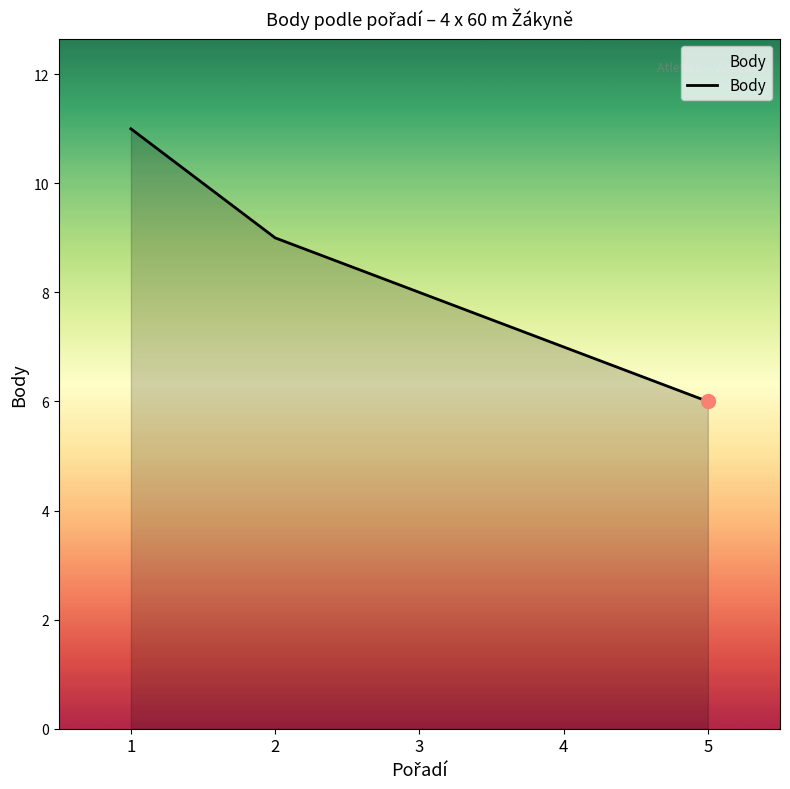

Read the value at 2.

9